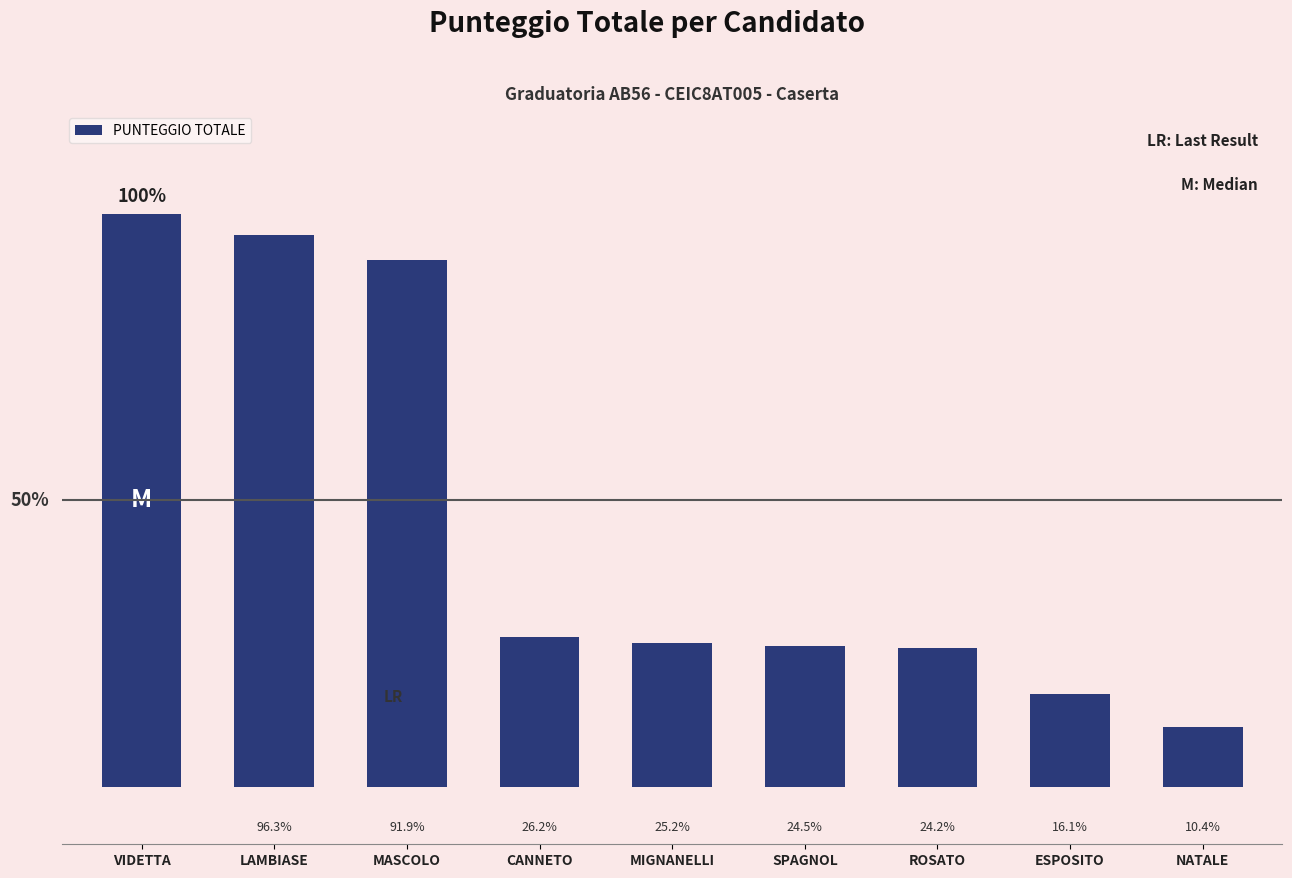

Are the bars horizontal?

No